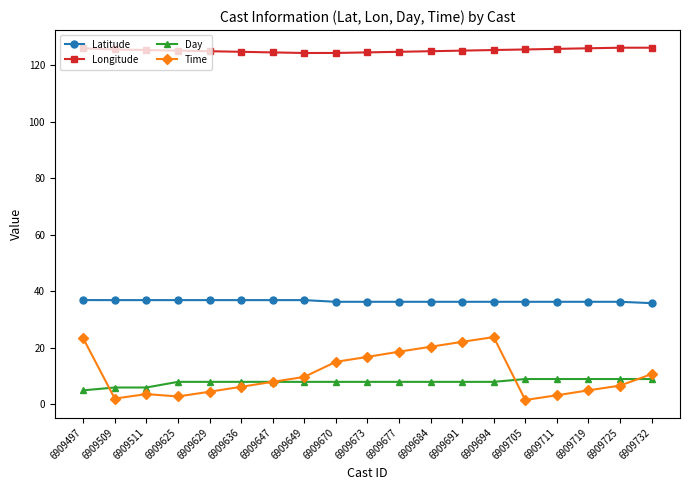

In Longitude, how many points are lower than both neighbors (excluding endpoints)?

1